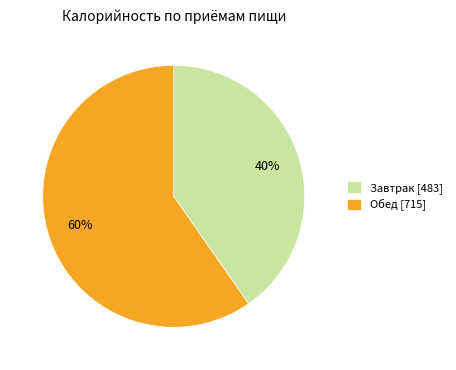

To the nearest percent, what is the average slice percentage?

50%